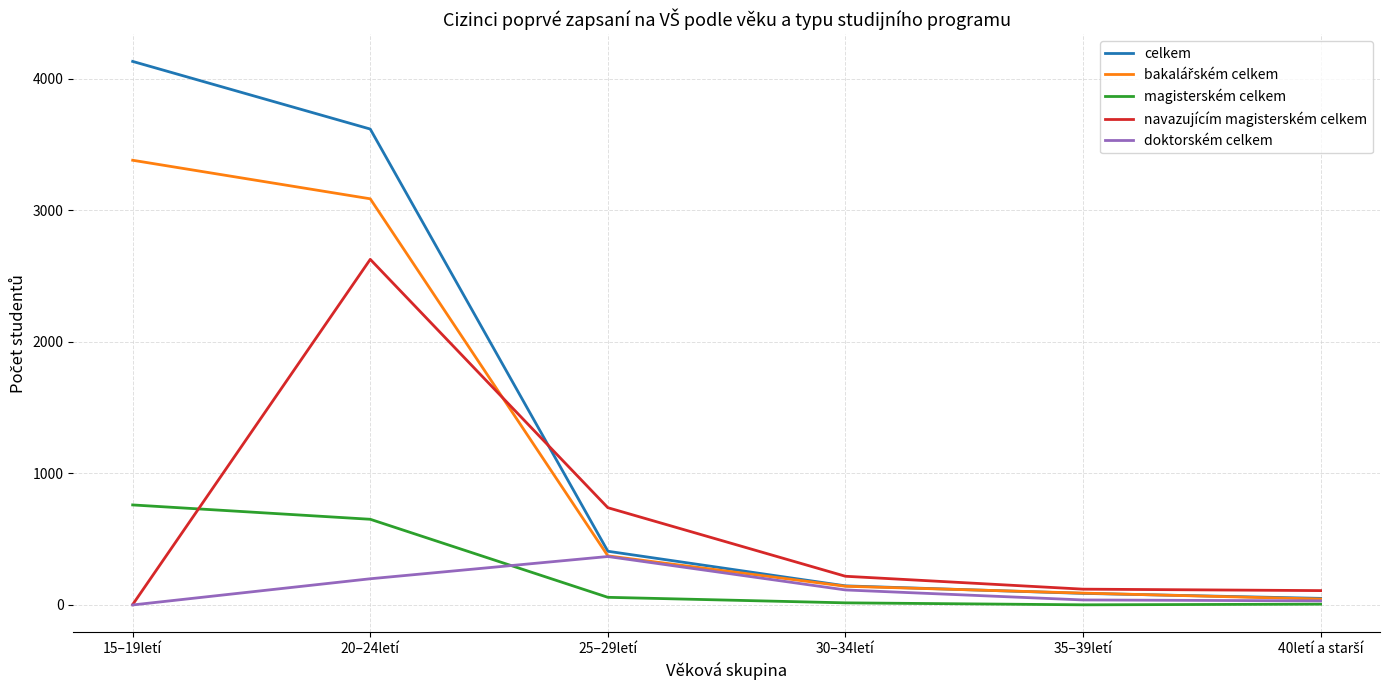

Which series has the largest range (max minus min)?

celkem